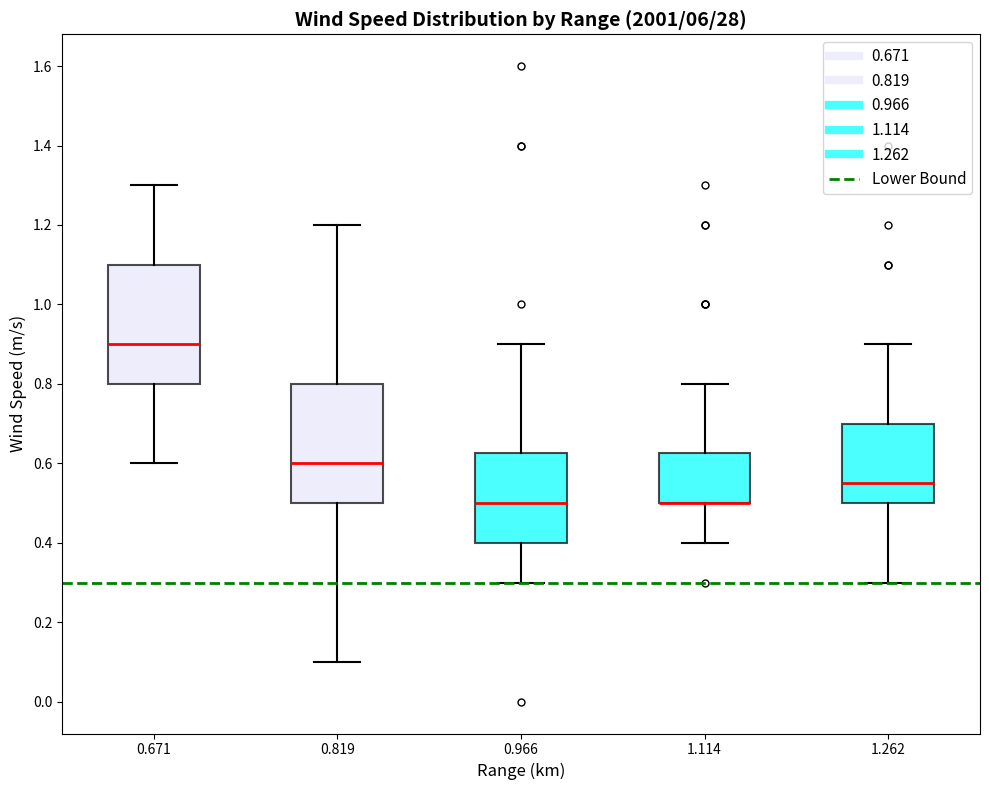

Where is the lower edge of the box at x = 1.114 on the y-axis? The values are not printed on the chart, so give them approximately, as read against the axis.

0.50